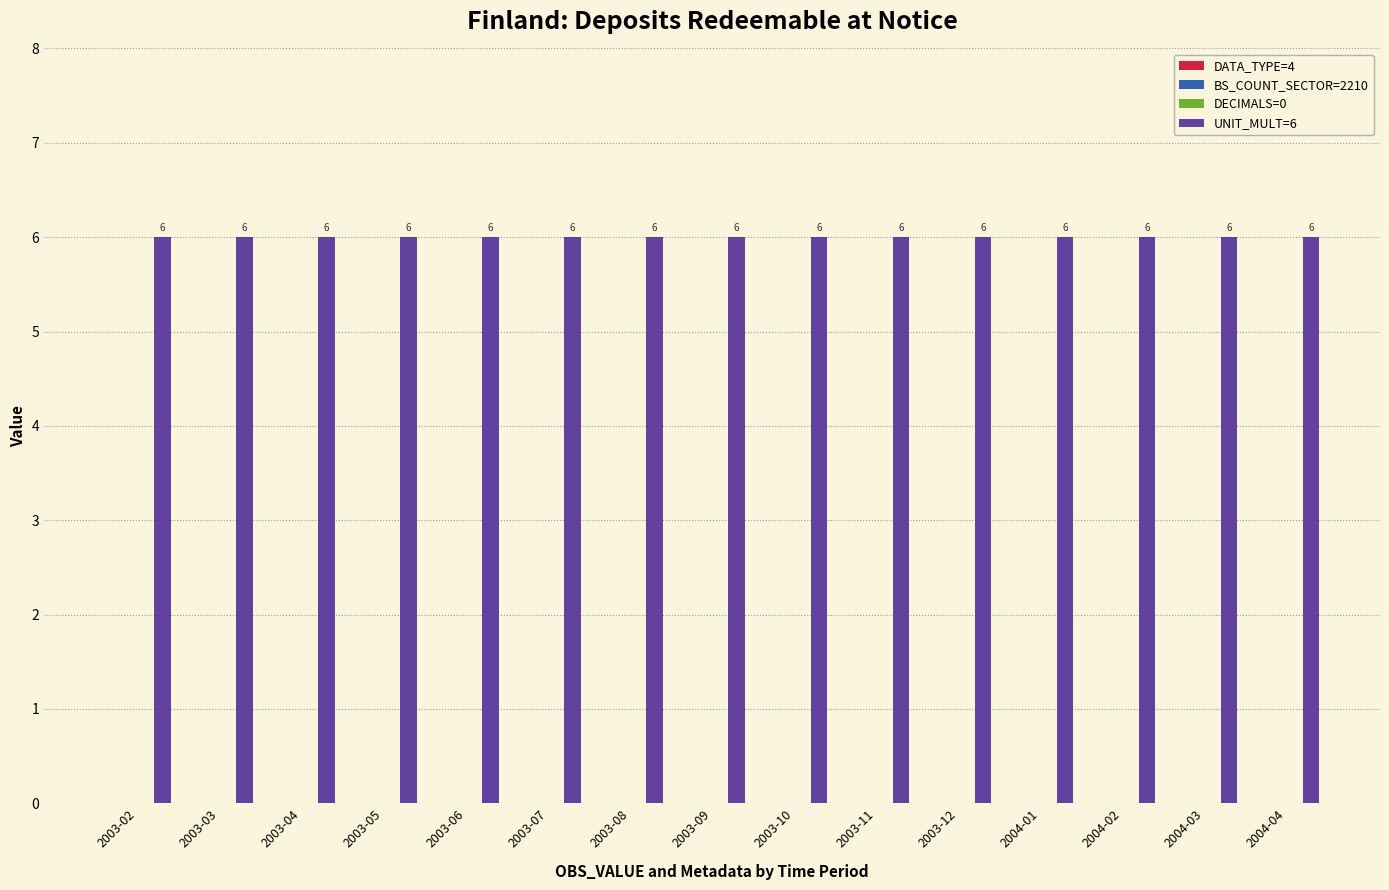

What is the total value across all series at 2003-12?

6